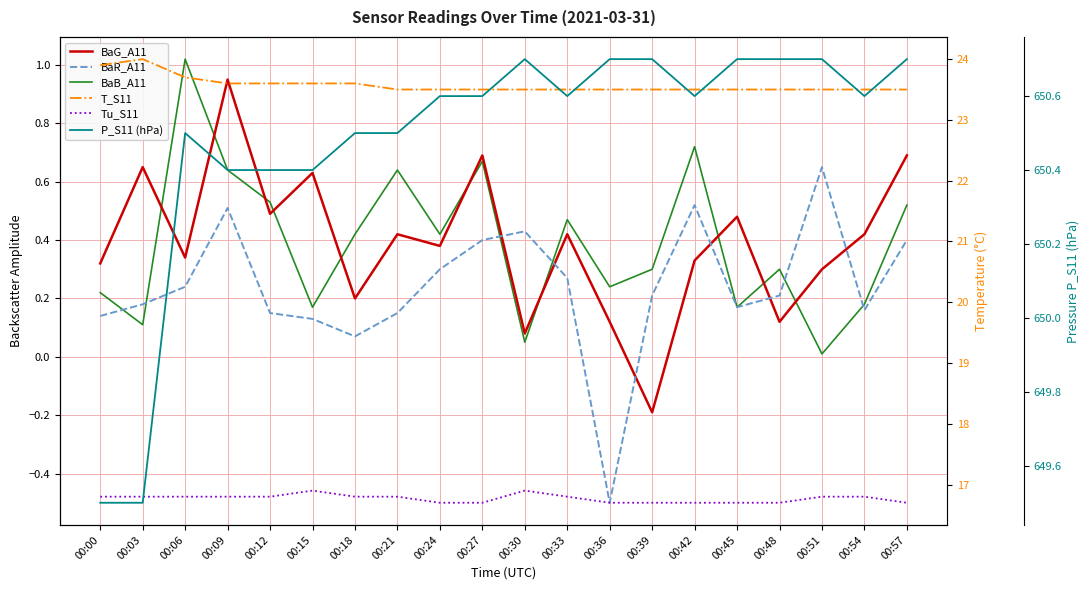

True or false: BaR_A11 and T_S11 cross at least once.

False